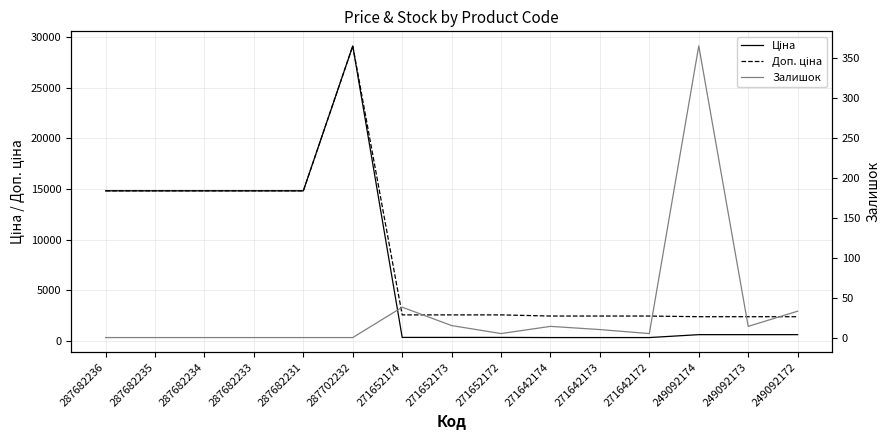

Count the number of categories in the chart.

15